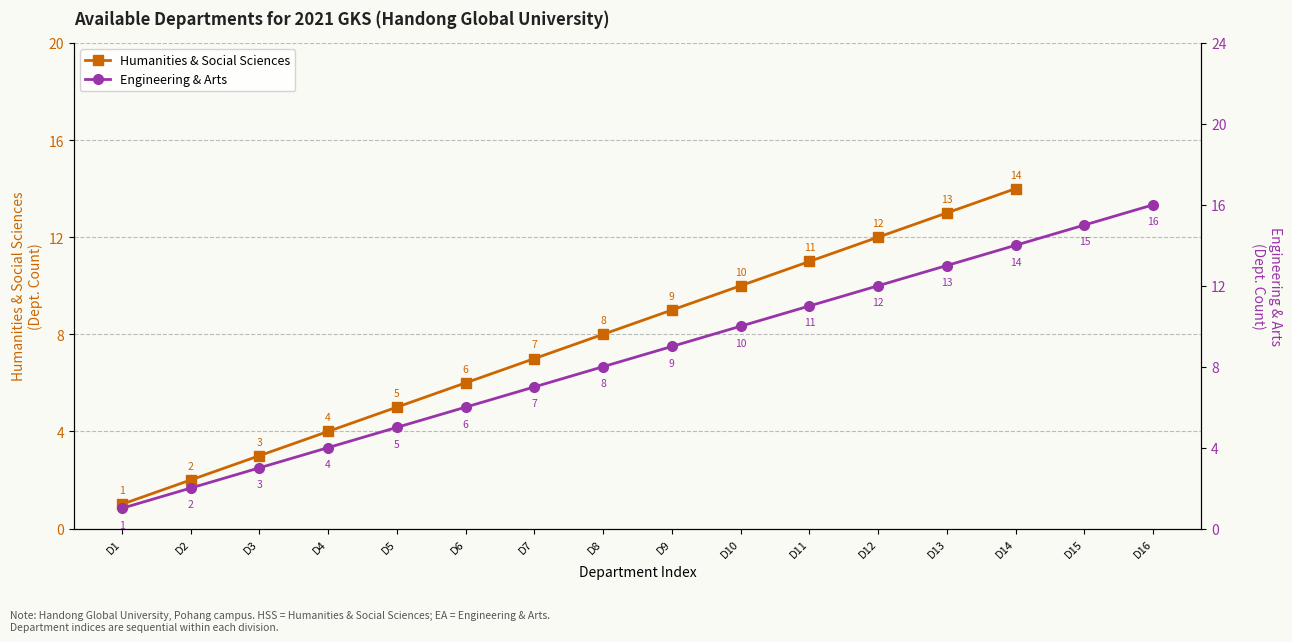

How many values in the Humanities & Social Sciences series are below 8?

7